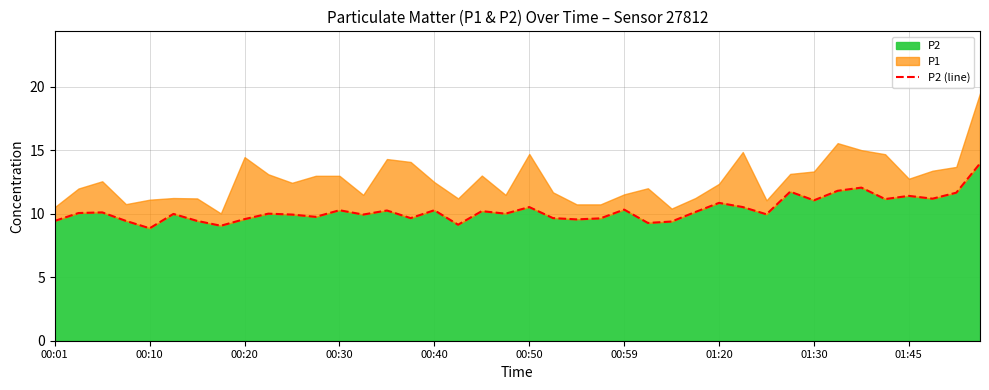

What is the smallest value displayed?

8.8